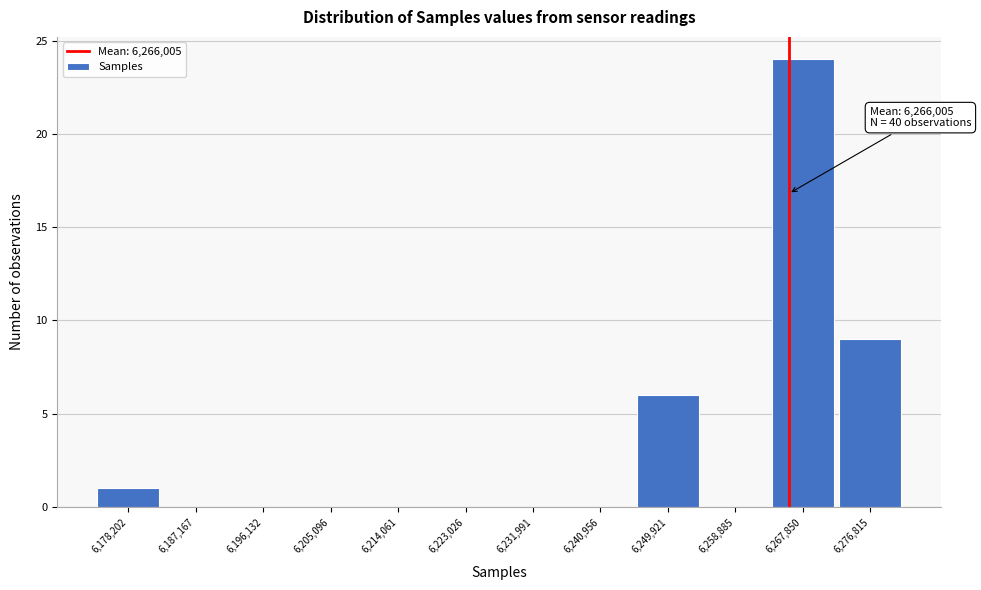

Which range on the x-axis has the tallest bar?

6263000 to 6272000